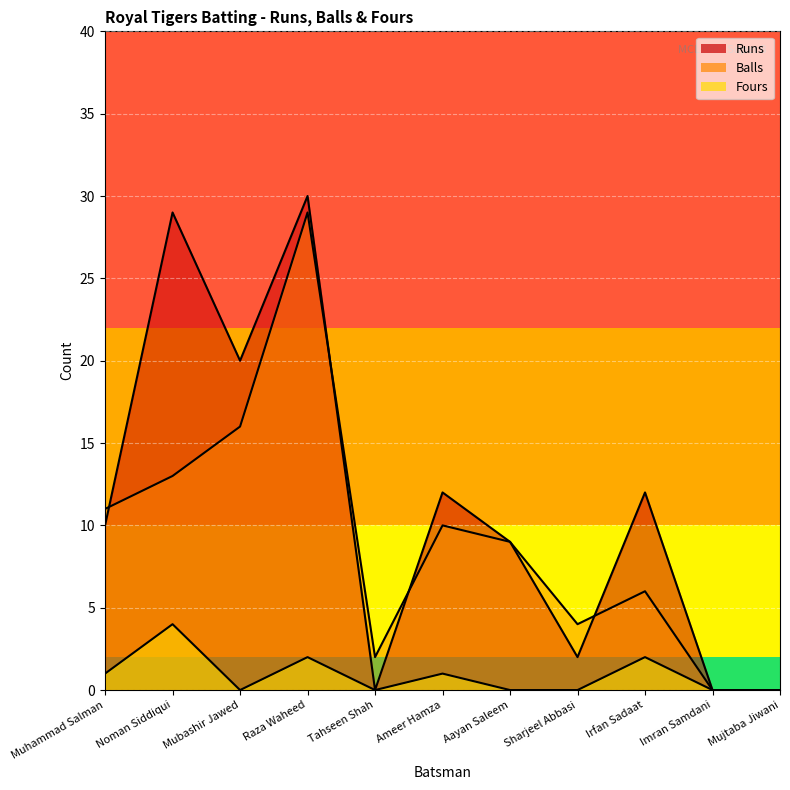

What is the label of the 9th point from the right?

Mubashir Jawed